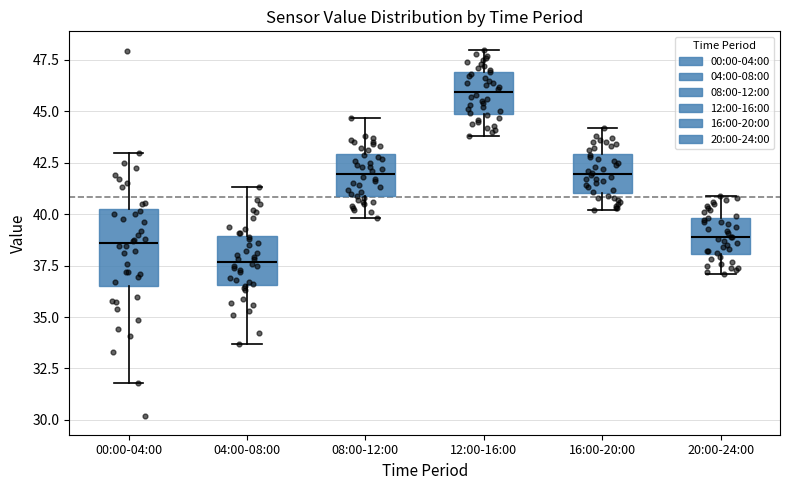

Comparing the boxes themselves (not the whiskers), which one is the tallest?

00:00-04:00